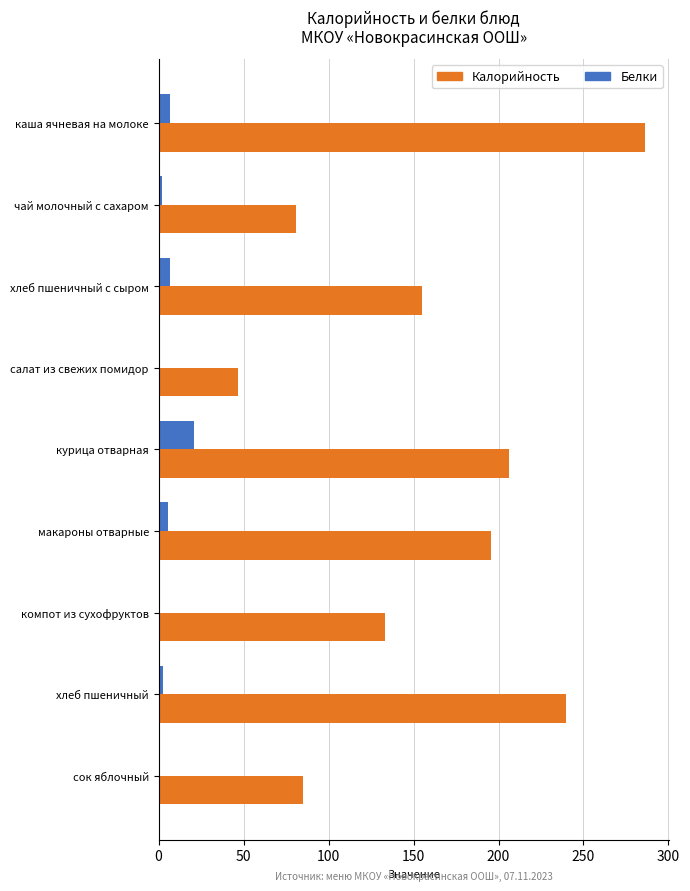

At which category is the sum across all series the highest?

каша ячневая на молоке